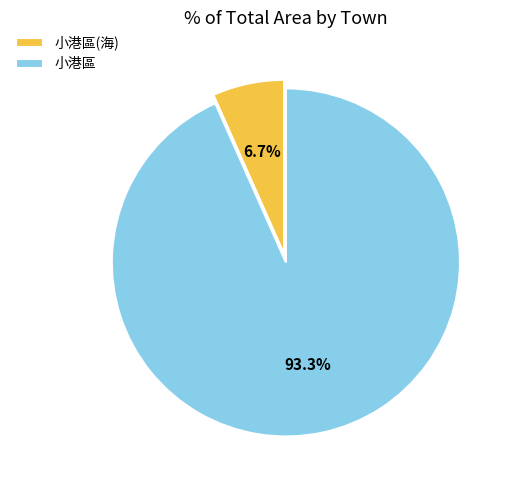

To the nearest percent, what is the difference between the largest and smallest slice percentages?

87%